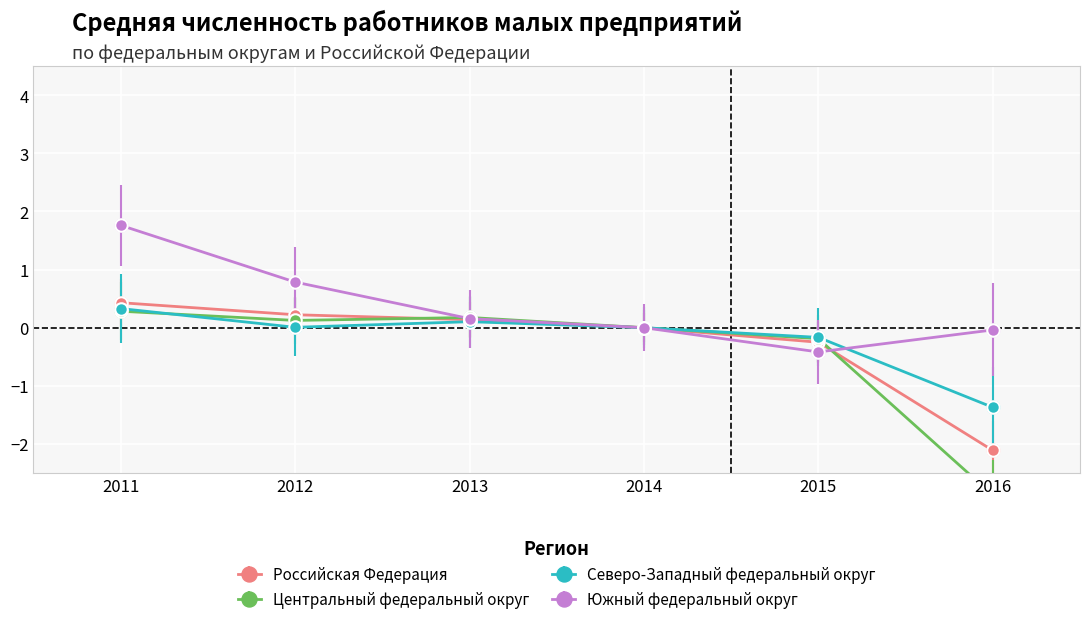

Reading left to right, extract all data points from this chart.

Российская Федерация: 0.4	0.2	0.1	0.0	-0.3	-2.1
Центральный федеральный округ: 0.3	0.1	0.2	0.0	-0.2	-2.9
Северо-Западный федеральный округ: 0.3	0.0	0.1	0.0	-0.2	-1.4
Южный федеральный округ: 1.8	0.8	0.2	0.0	-0.4	-0.0